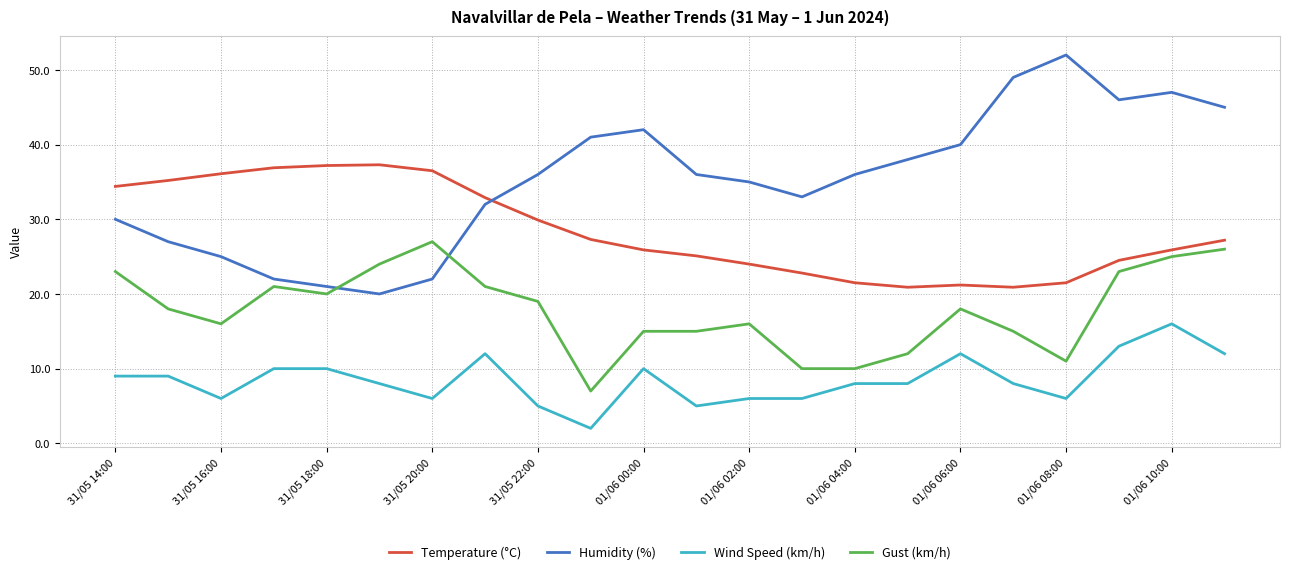

List the series in order of their overall mean, highest first.

Humidity (%), Temperature (°C), Gust (km/h), Wind Speed (km/h)